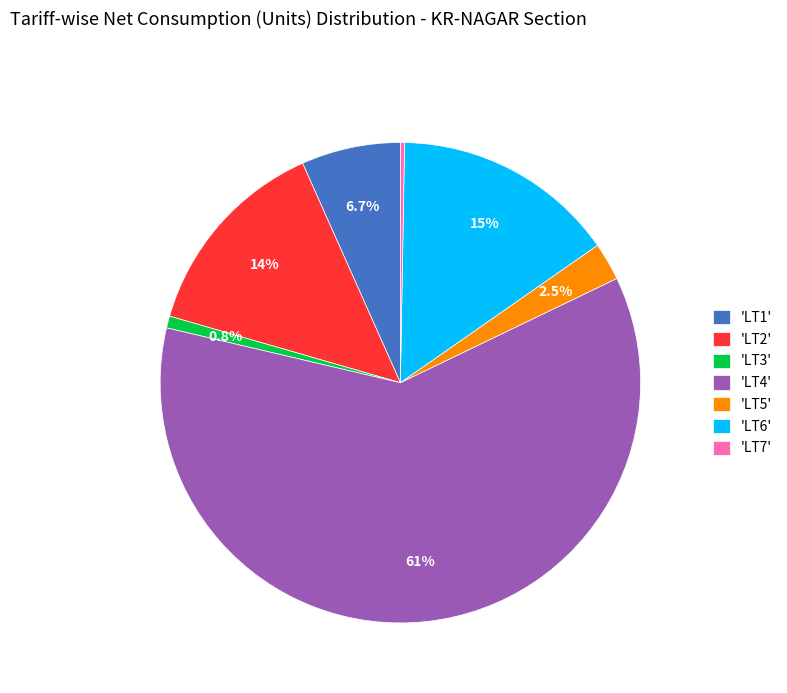

Which category accounts for the majority?

'LT4'